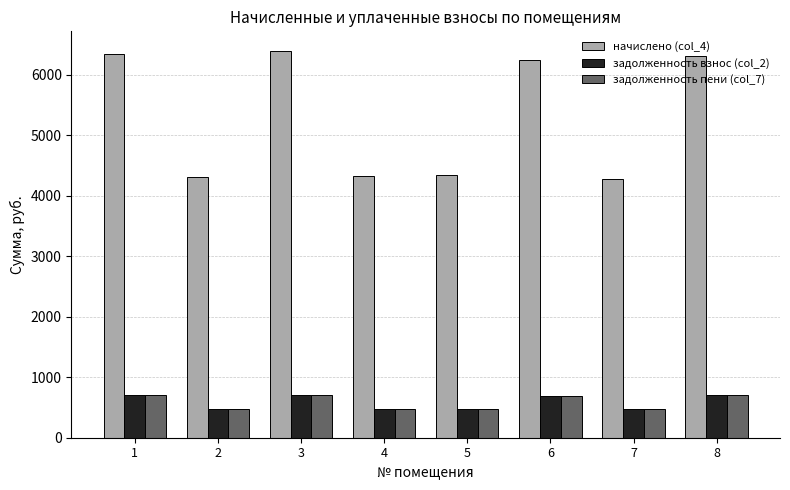

Which series has the widest spread of values?

начислено (col_4)